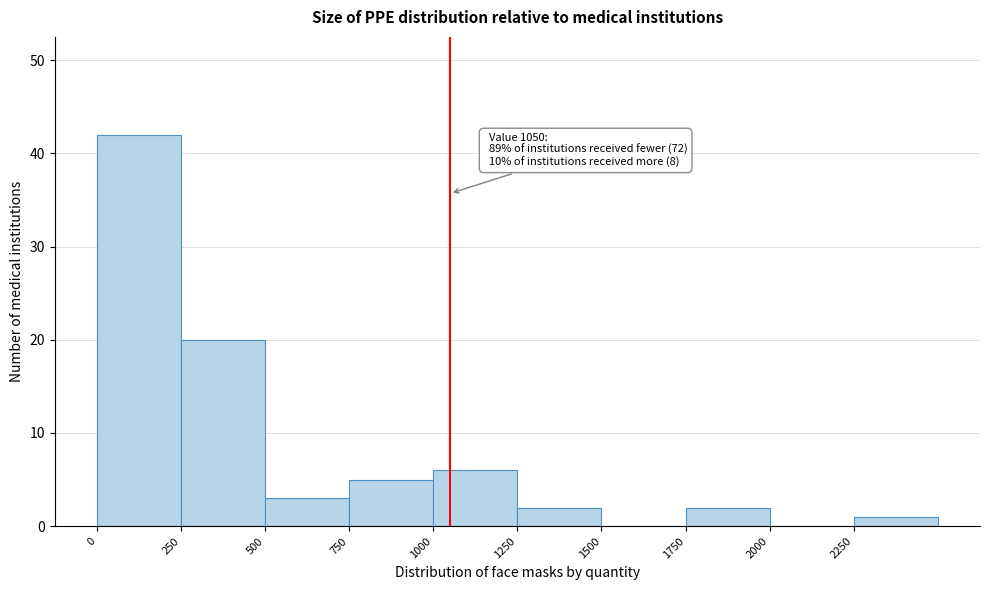

Which range on the x-axis has the tallest bar?

0 to 250